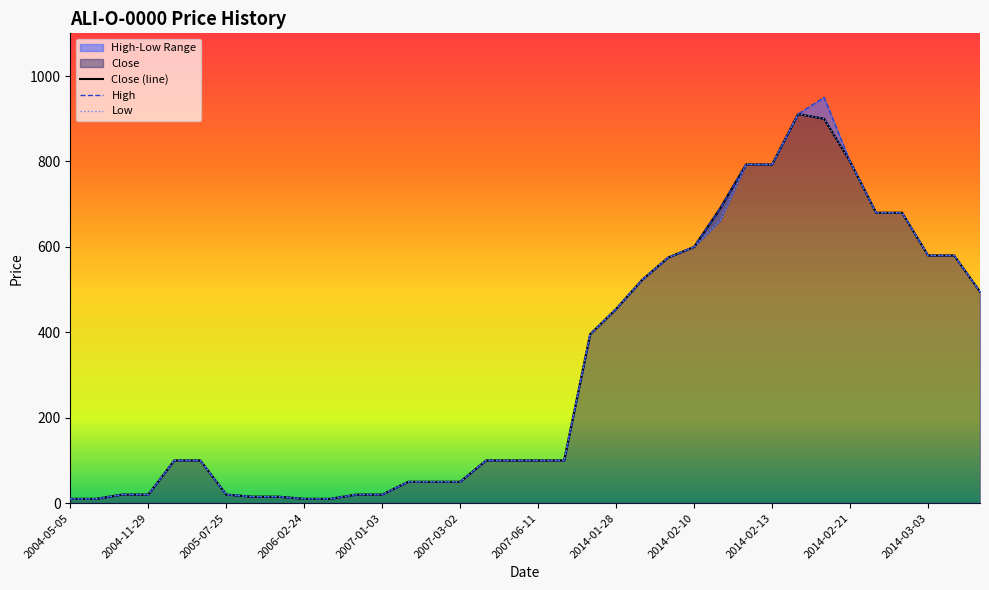

List the series in order of their overall mean, highest first.

High, Close (line), Low